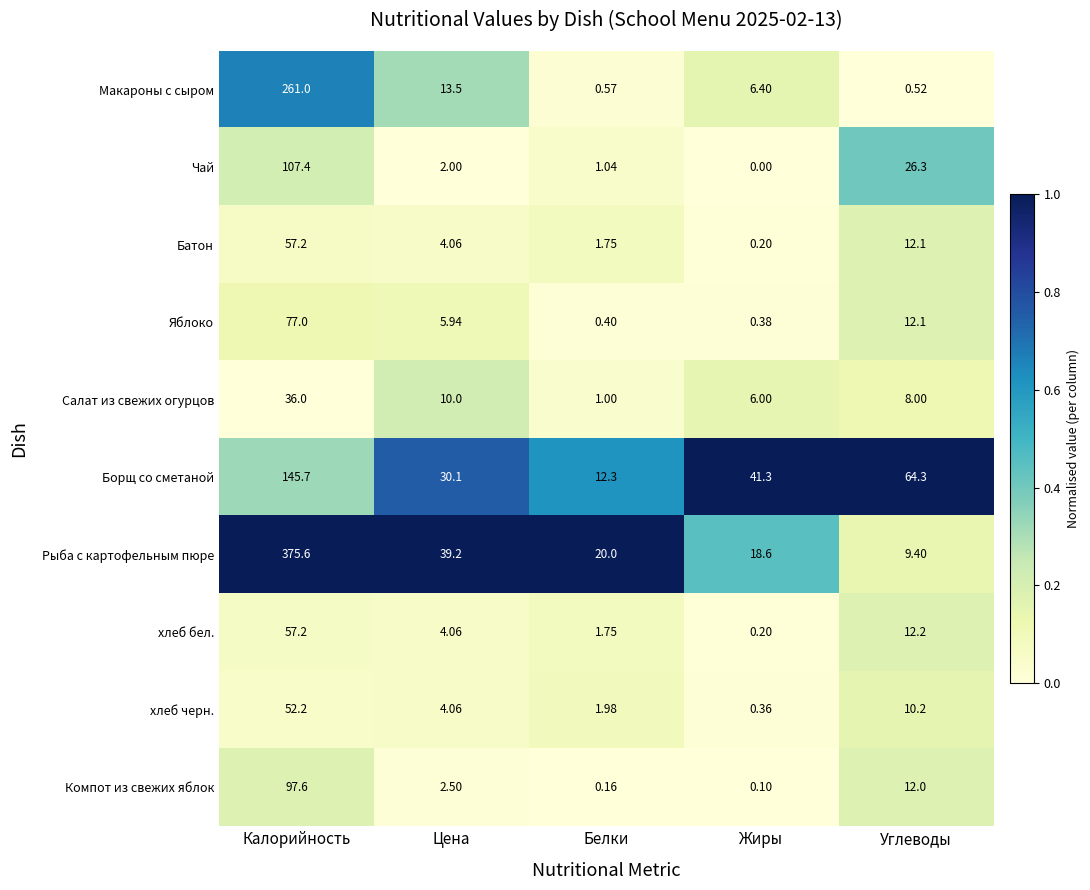

What is the total value across all series at Жиры?

73.5